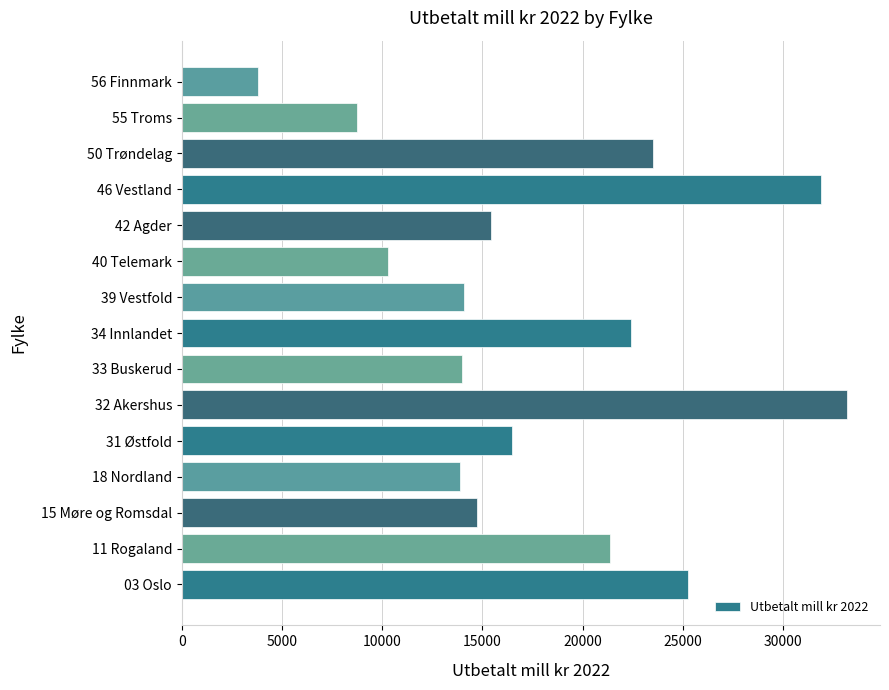

Which category has the highest value across all series?

32 Akershus